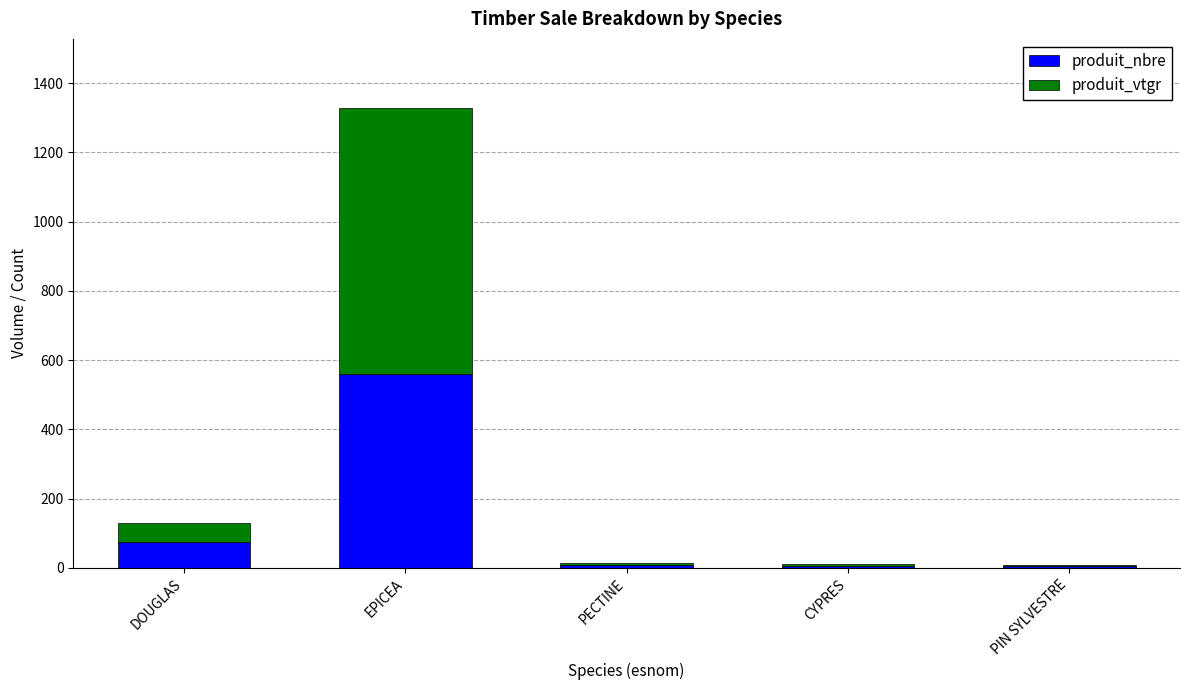

Is it true that produit_nbre equals 860.4 at EPICEA?

False